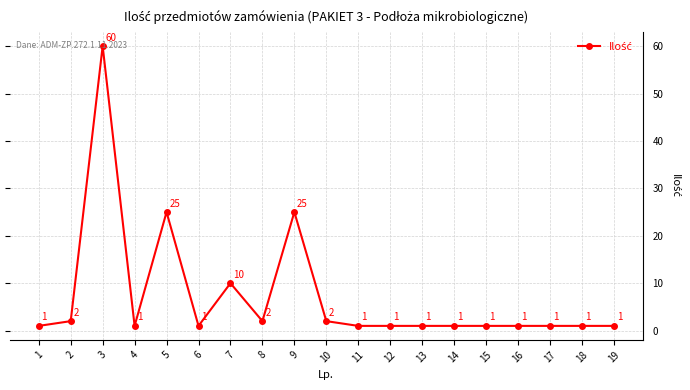

Where is the first local maximum?

3